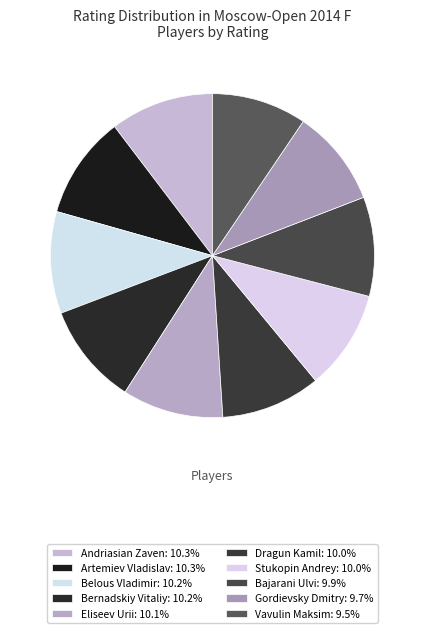

Which has a higher value, Stukopin Andrey or Artemiev Vladislav?

Artemiev Vladislav